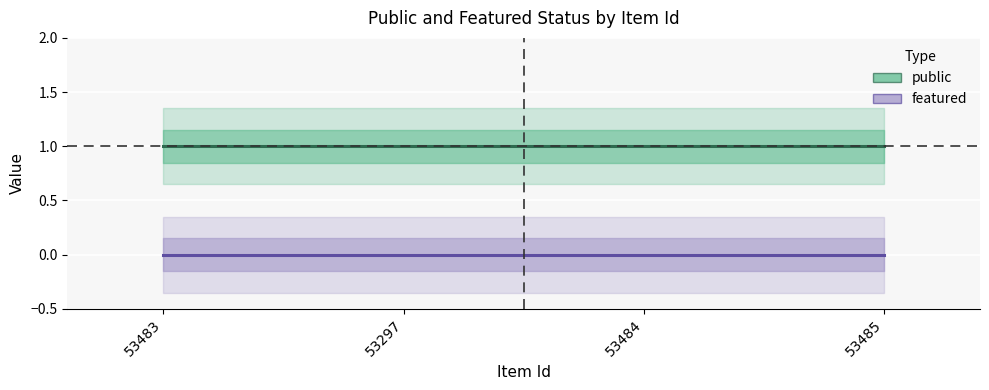

Does the chart display data point markers on the line(s)?

No